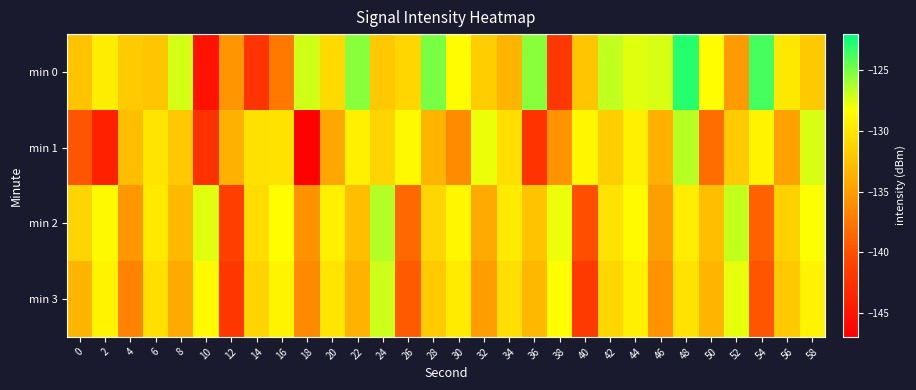

Which series changed the most between 16 and 38?

min 1